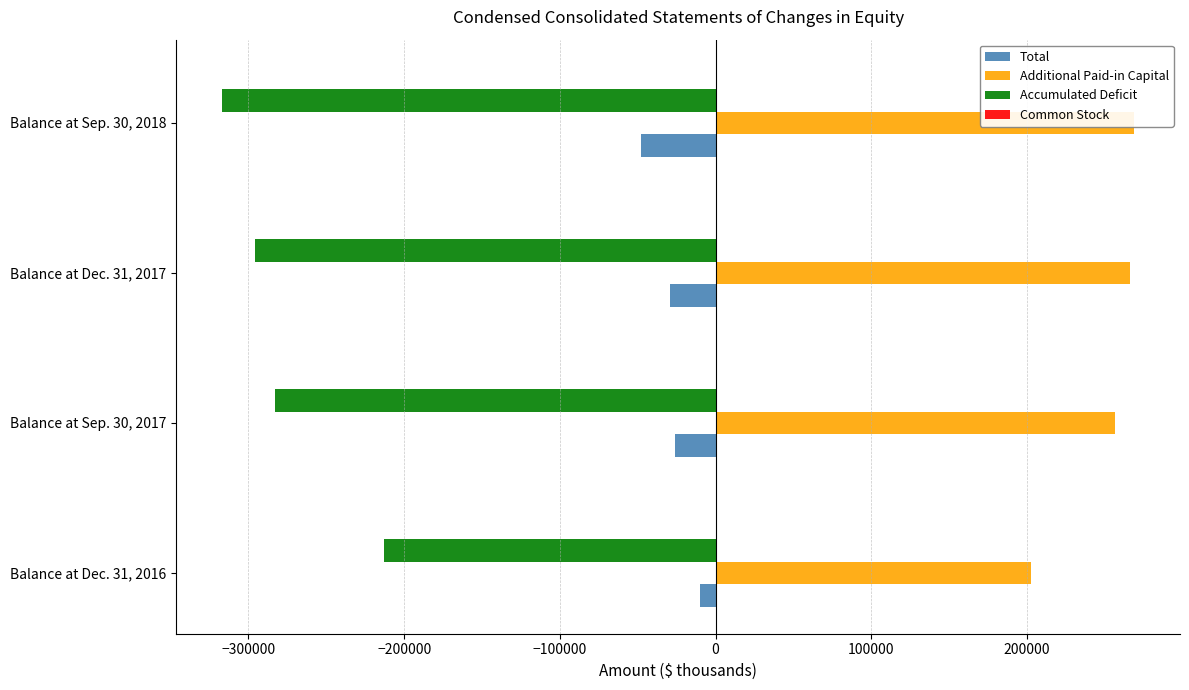

Reading left to right, transcribe all the data shown in this chart.

Total: -9957	-26071	-29457	-47943
Additional Paid-in Capital: 202575	256586	266495	269028
Accumulated Deficit: -212656	-282791	-296096	-317119
Common Stock: 124	134	144	148